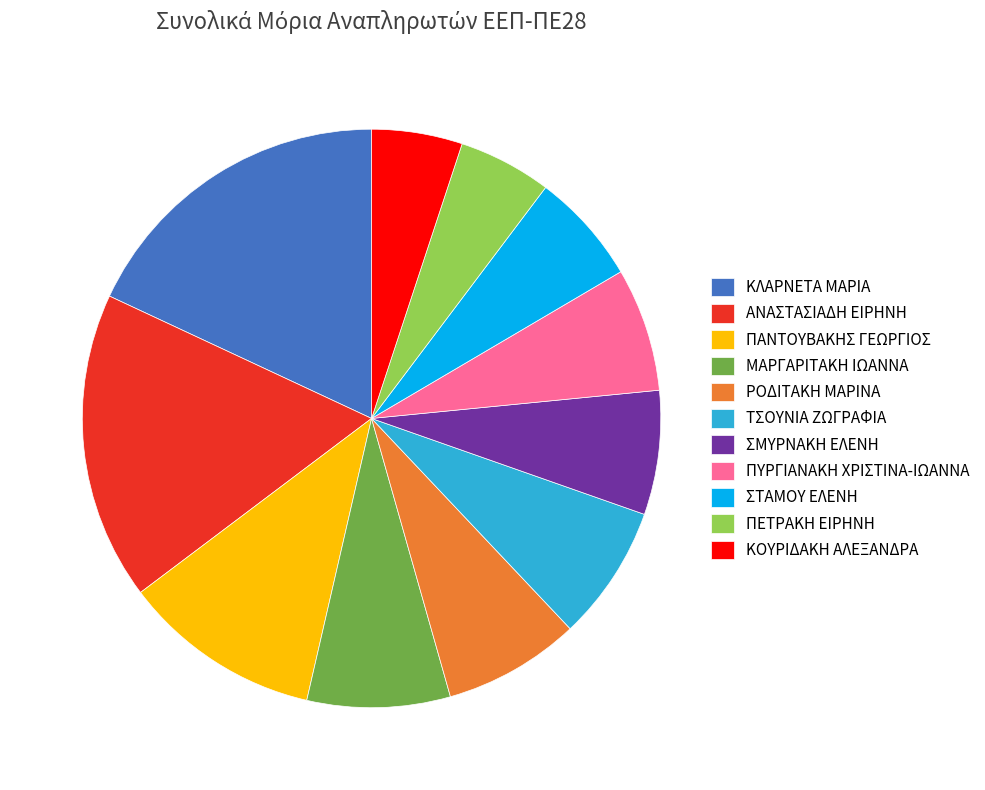

How many slices are in this pie chart?

11